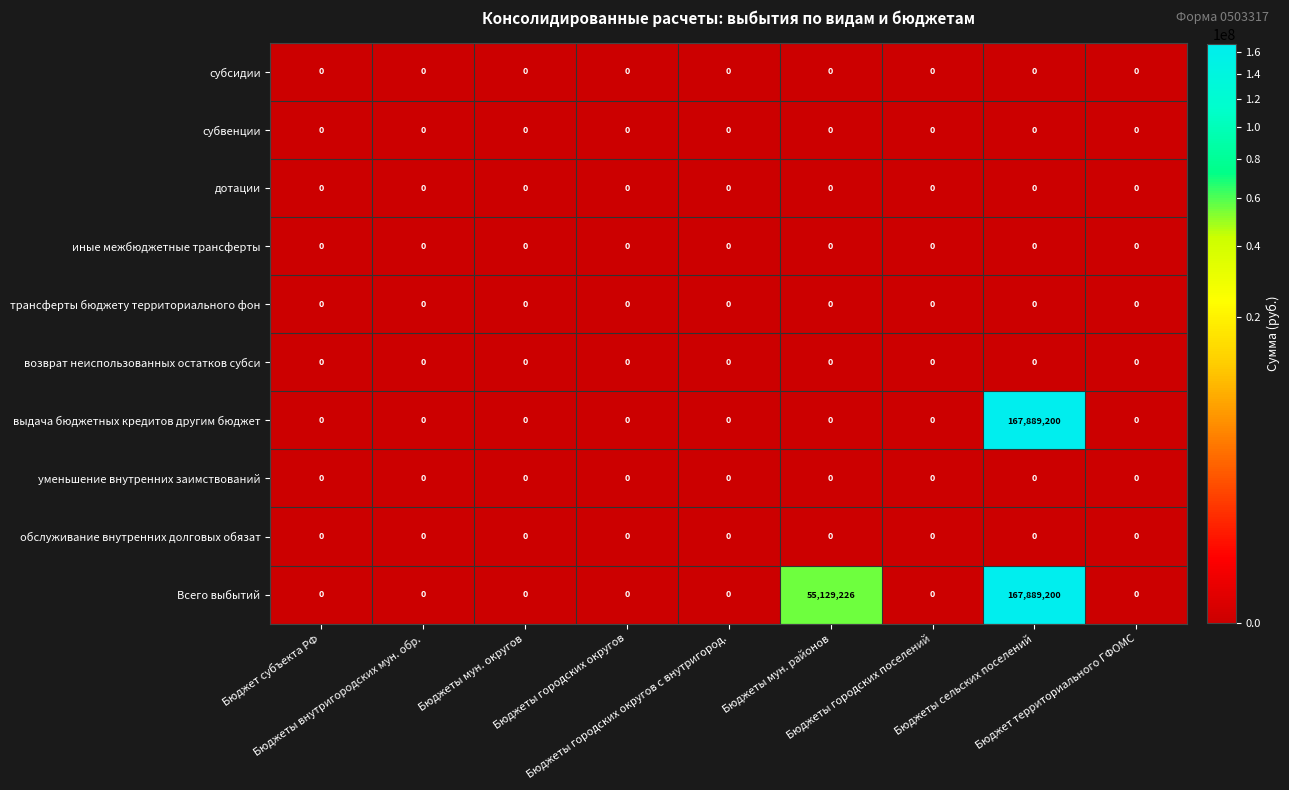

Which series has the largest total across all categories?

Всего выбытий